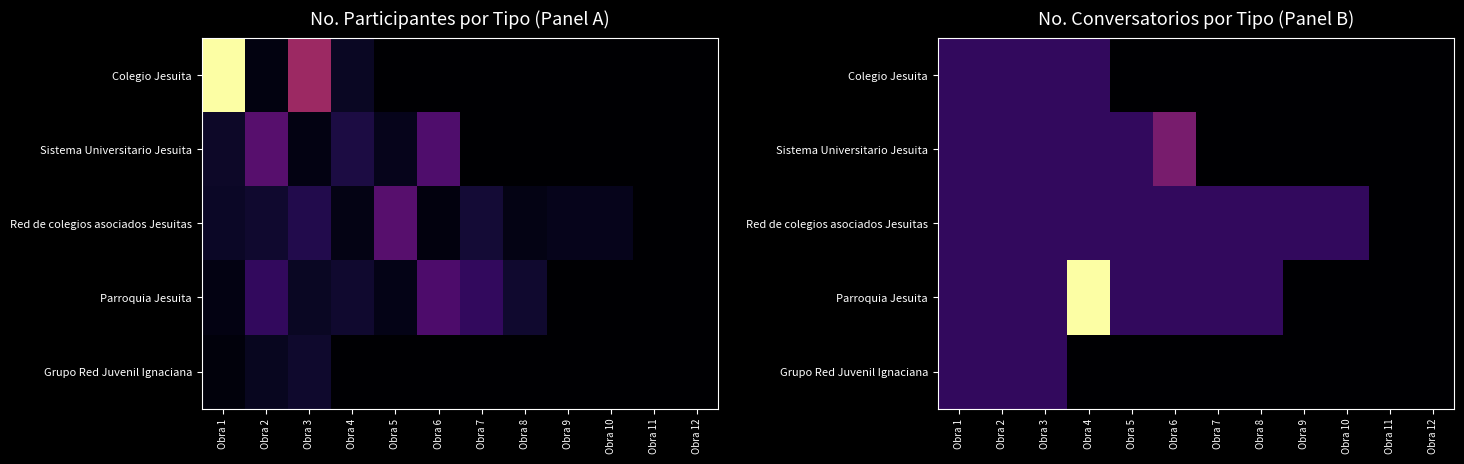

True or false: Grupo Red Juvenil Ignaciana has a value of 0 at Obra 8.

True